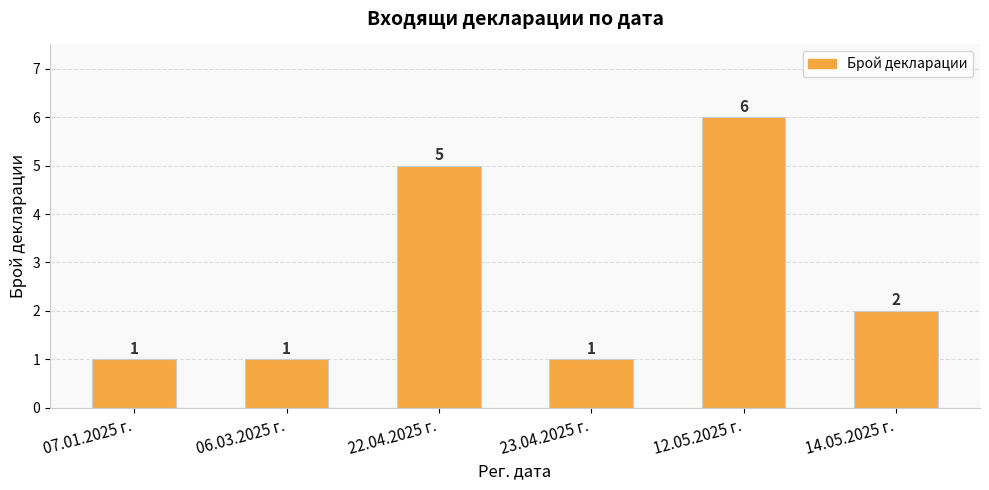

What is the difference between the second highest and minimum values?

4